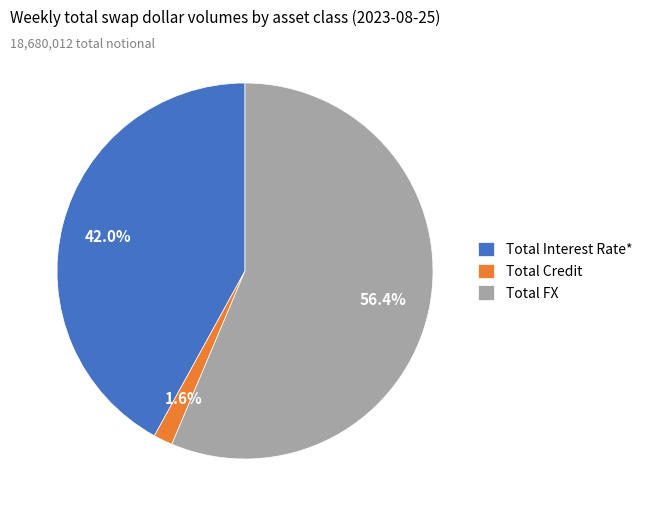

Approximately how many times larger is the value at Total Interest Rate* compared to Total FX?

0.7